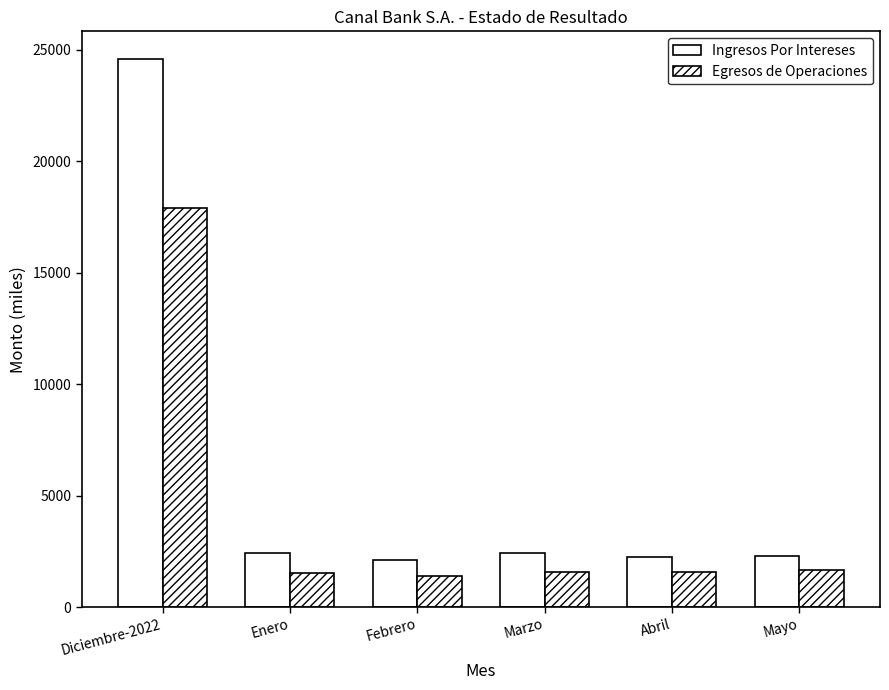

Reading left to right, list all the values displayed in this chart.

Ingresos Por Intereses: 24592.9	2438.8	2125.7	2438.3	2265.1	2280.6
Egresos de Operaciones: 17891.7	1531.5	1413.7	1583.8	1582.4	1682.1